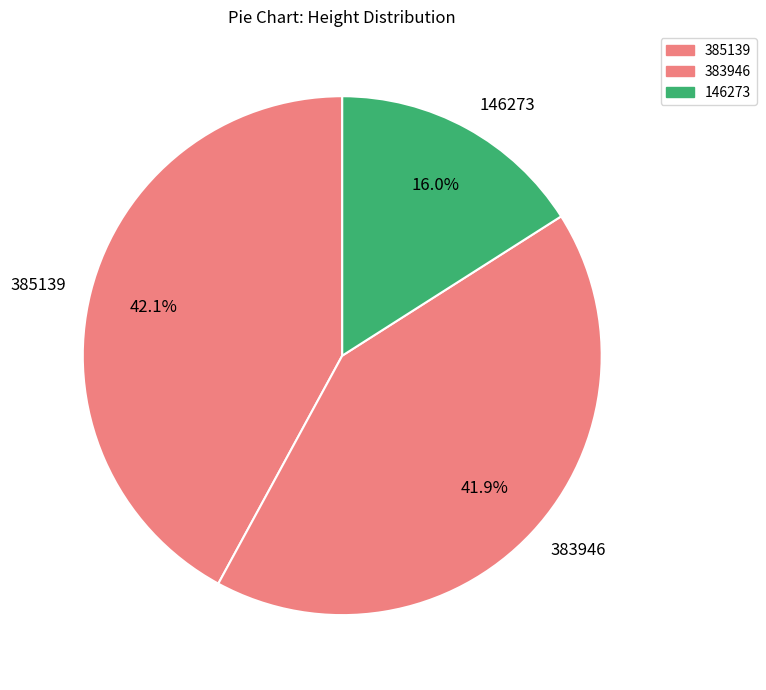

Approximately how many times larger is the value at 385139 compared to 383946?

1.0